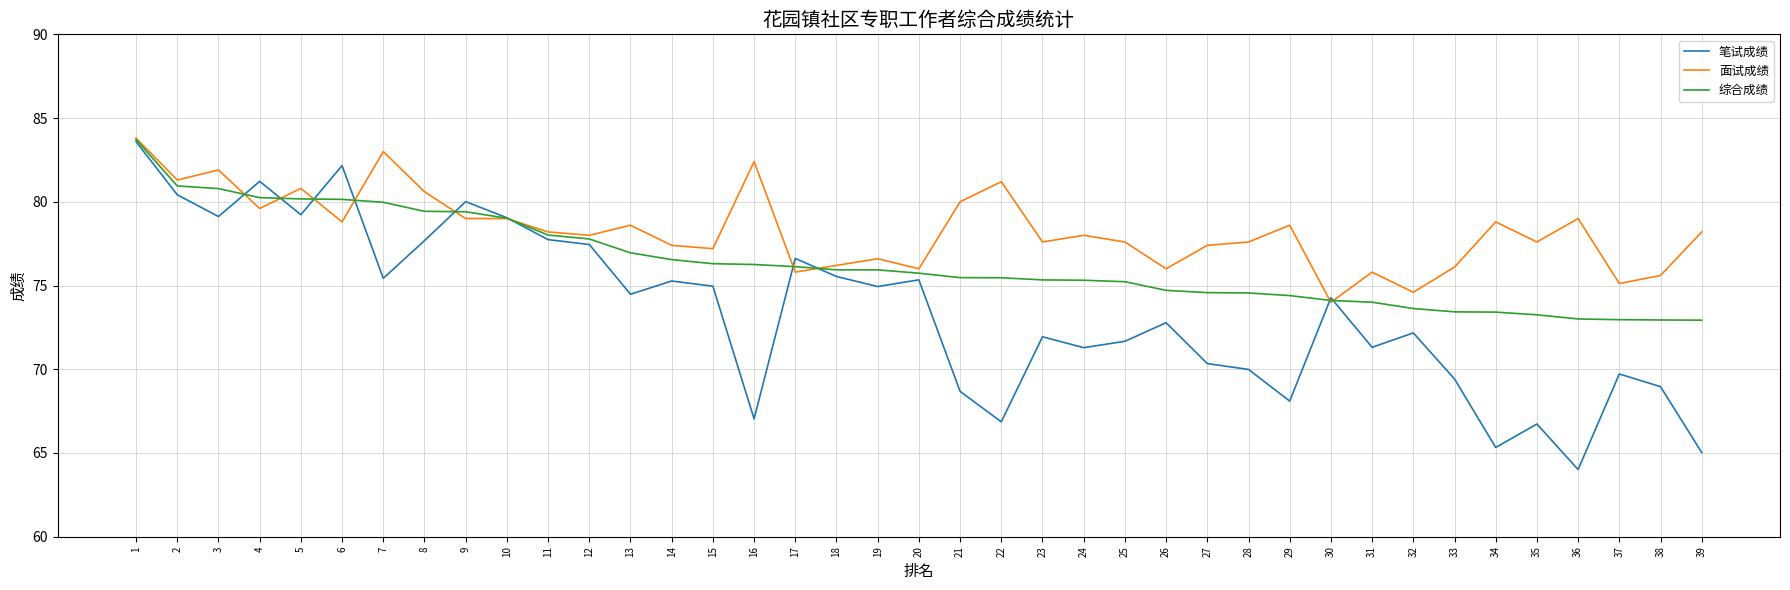

True or false: 面试成绩 has more than 0 points higher than both neighbors.

True